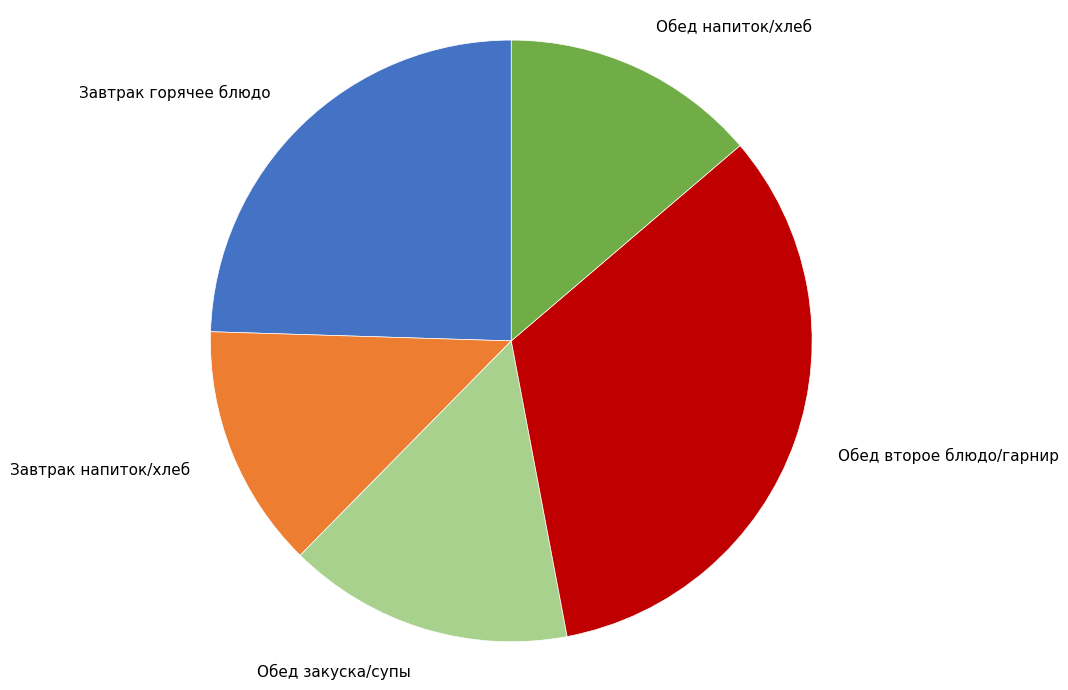

Combined, do Обед второе блюдо/гарнир and Обед закуска/супы account for over 50%?

No